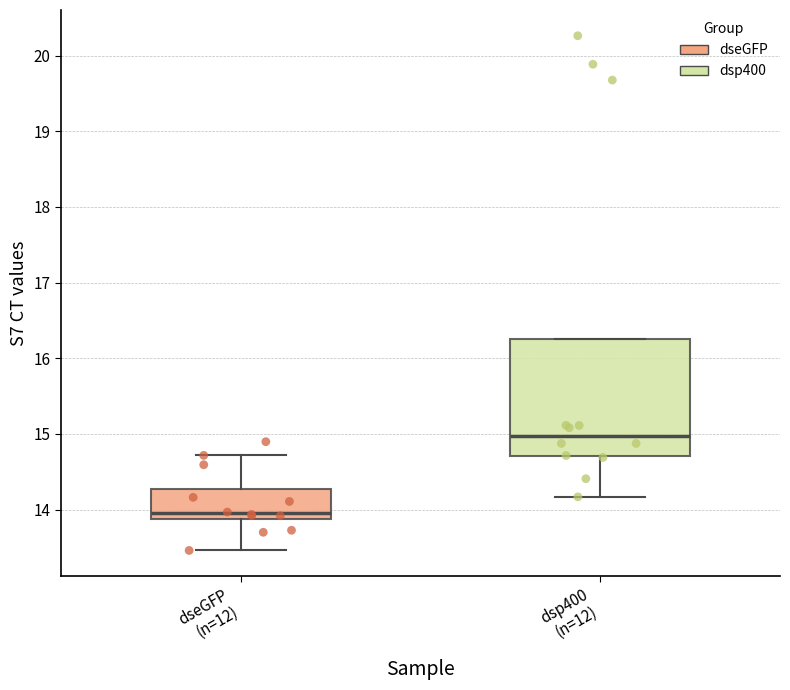

Reading left to right, read every box against the y-axis: the position of its median line, the range the box covers, and the ends of its whiskers. The values are not printed on the chart, so give them approximately, as read against the axis.

dseGFP (n=12): median 14.0, box 13.9 to 14.3, whiskers 13.5 to 14.7
dsp400 (n=12): median 15.0, box 14.7 to 16.3, whiskers 14.2 to 16.3